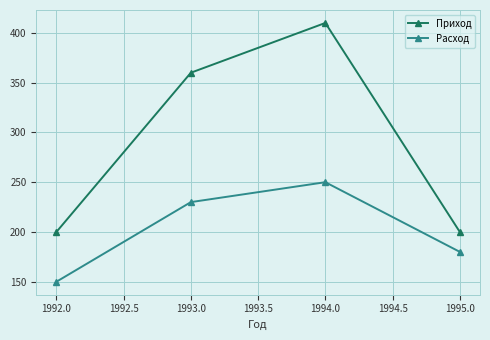

What is the difference between the Приход values at 1992.0 and 1993.0?

160